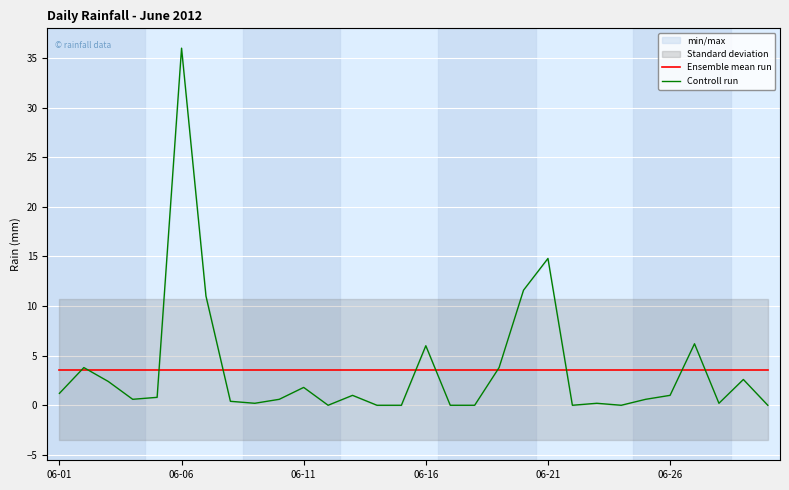

Is it true that Ensemble mean run equals 3.6 at 14?

True